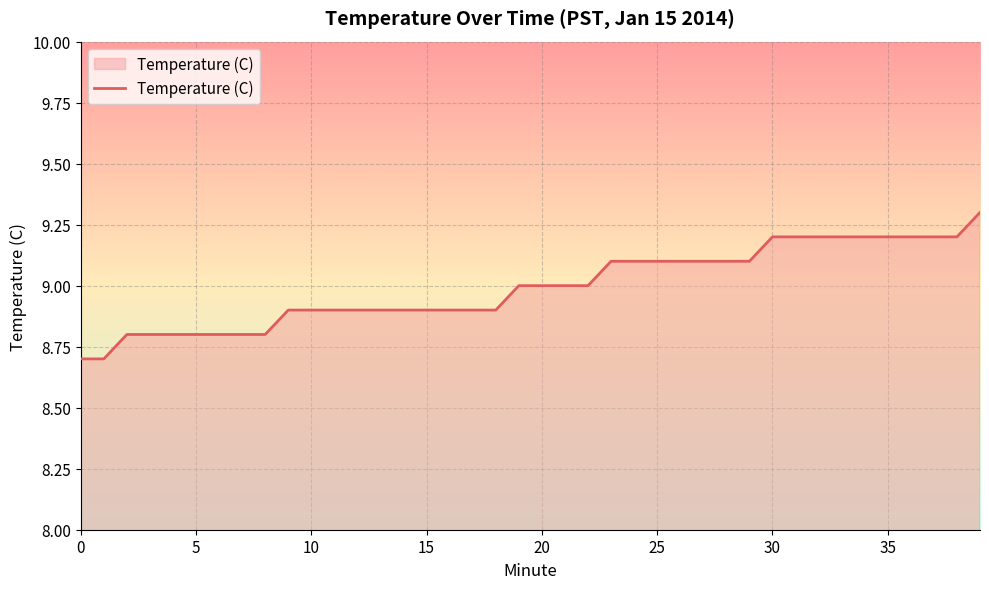

What is the minimum value shown in the chart?

8.7